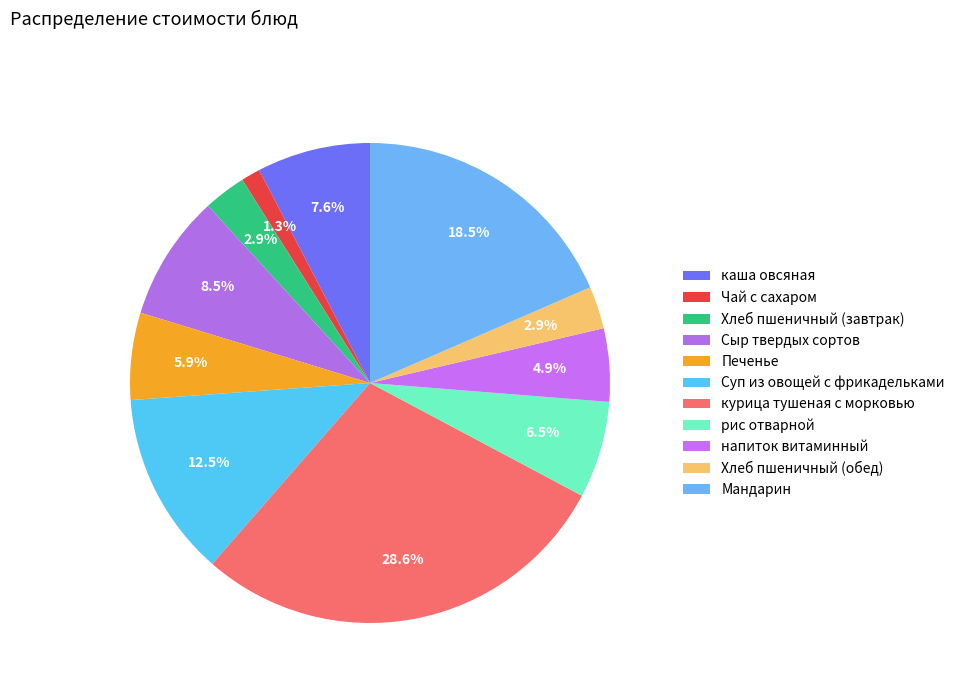

Count the number of slices in the pie.

11